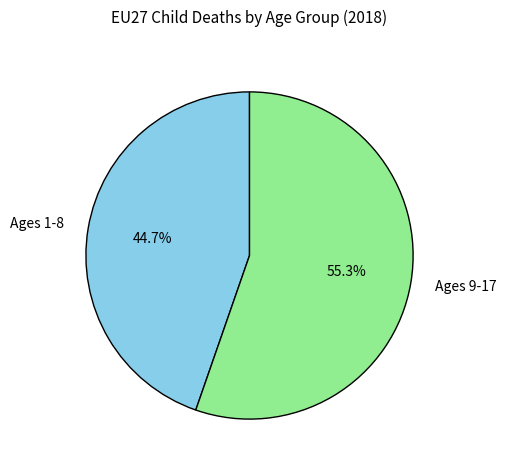

Rank the categories by value from highest to lowest.

Ages 9-17, Ages 1-8